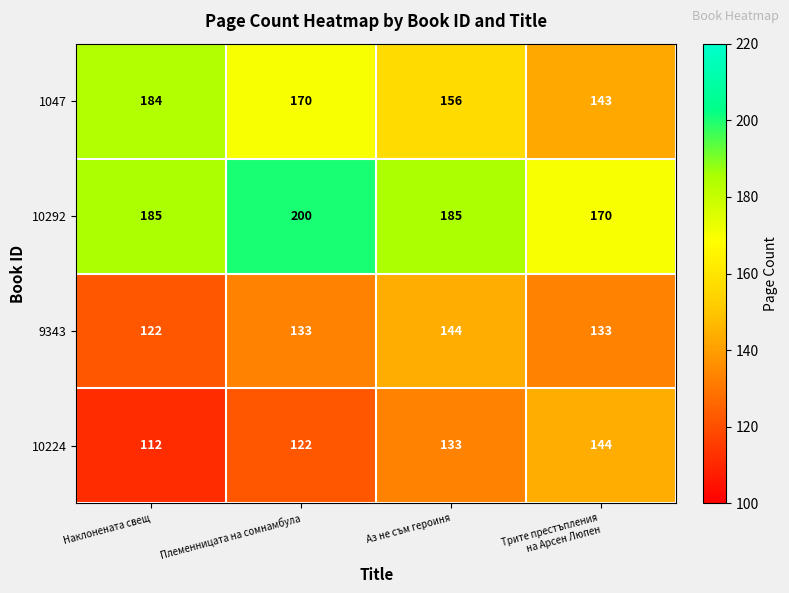

Reading left to right, what are all the values shown in this chart?

1047: 184	170	156	143
10292: 185	200	185	170
9343: 122	133	144	133
10224: 112	122	133	144